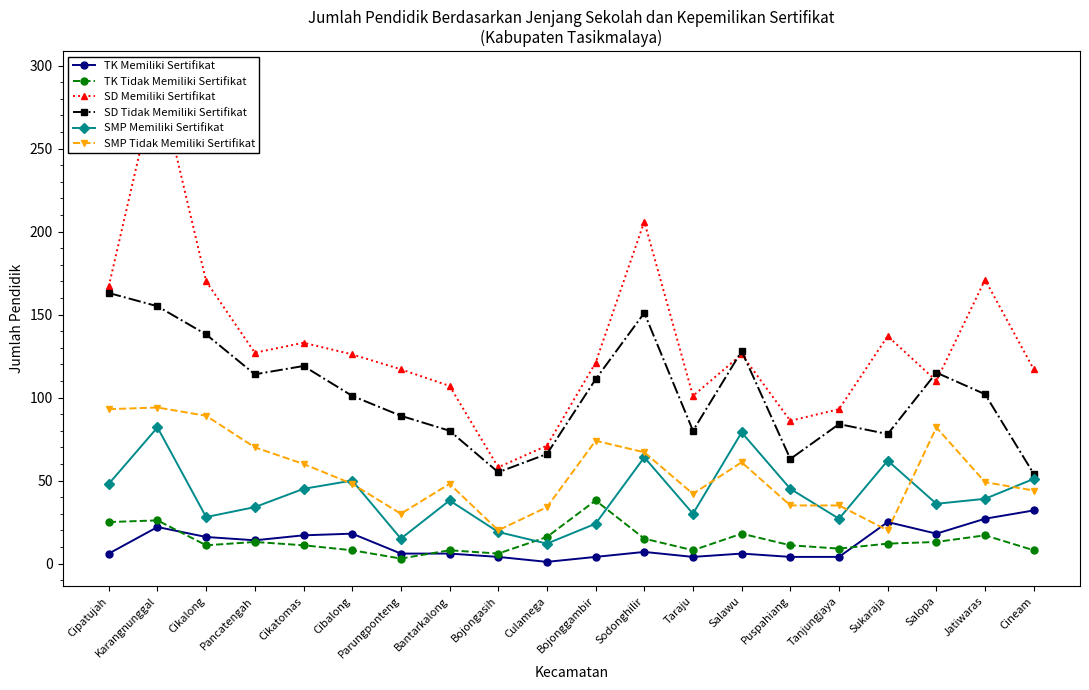

Which series has the largest range (max minus min)?

SD Memiliki Sertifikat